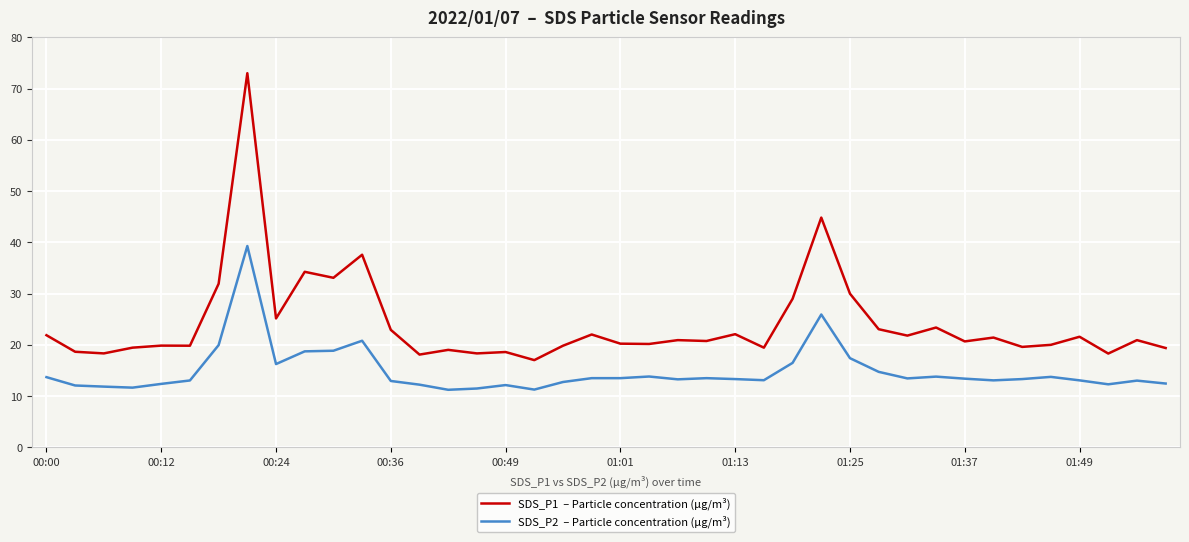

What is the maximum value shown in the chart?

73.0